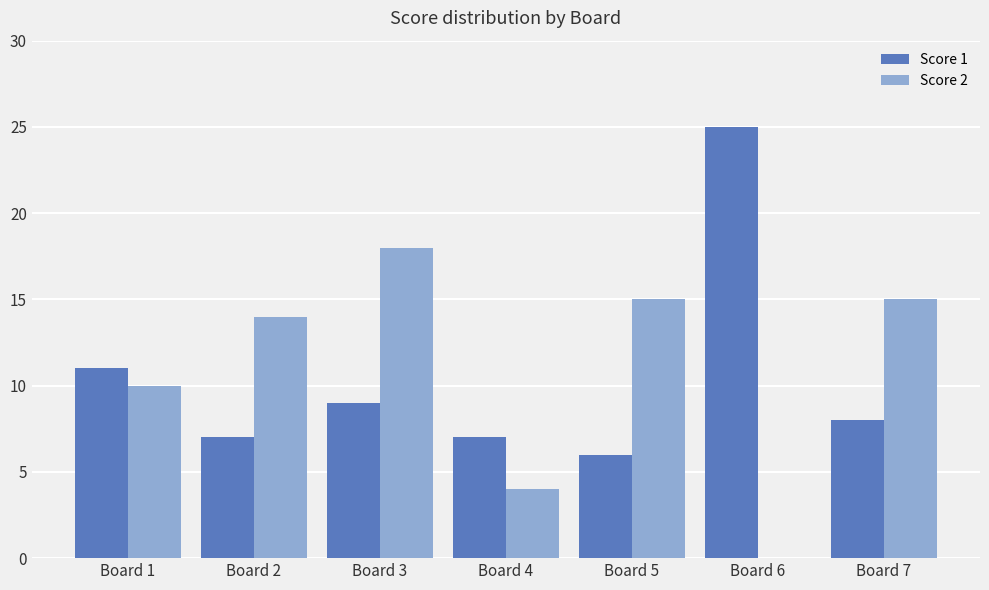

Count the number of data series in this chart.

2